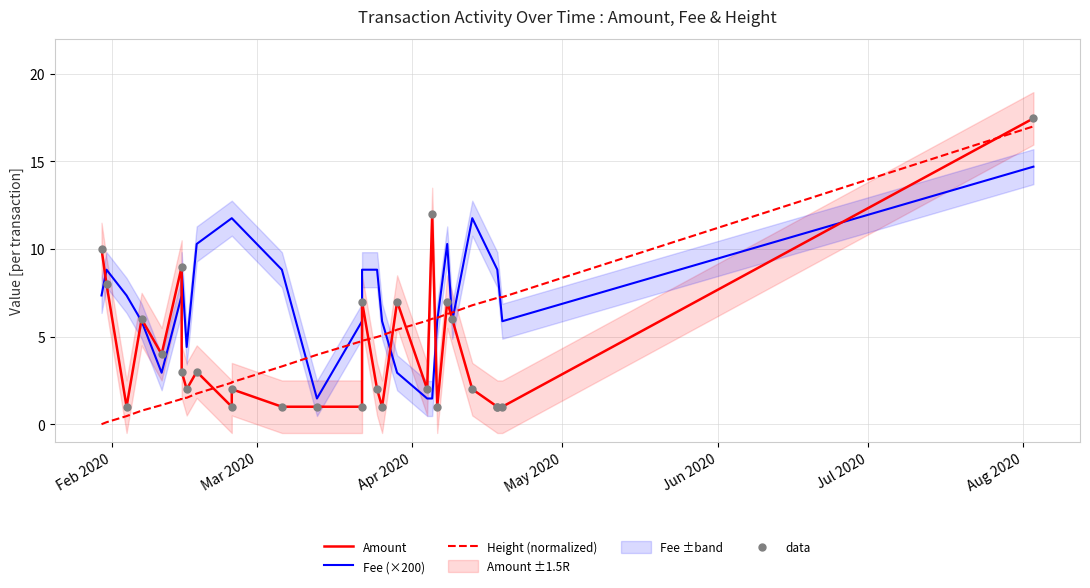

At how many categories does at least one series exceed 6?

21